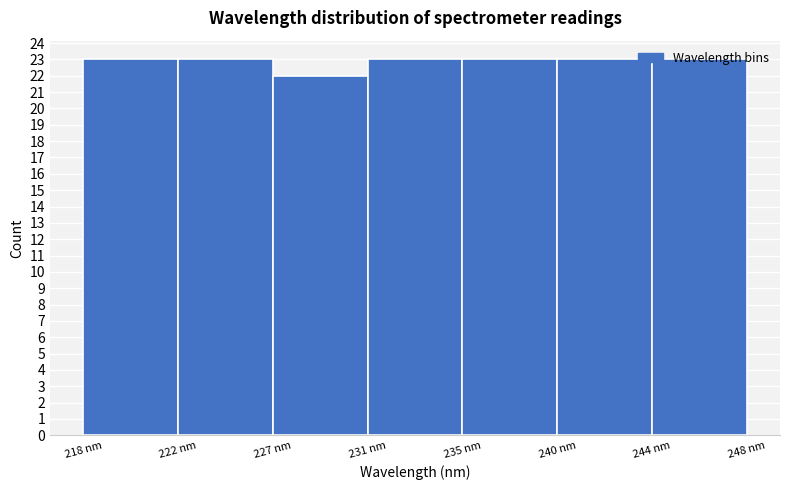

The value at 218 nm is 38. True or false?

False